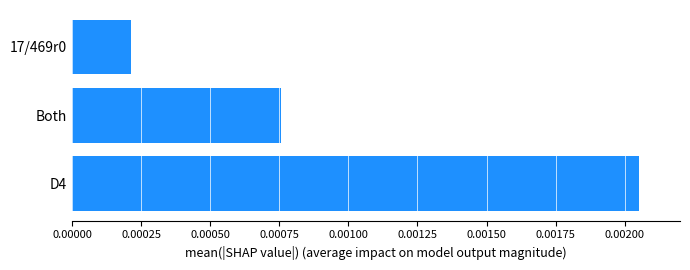

Count the values in the range 0 to 1.

3